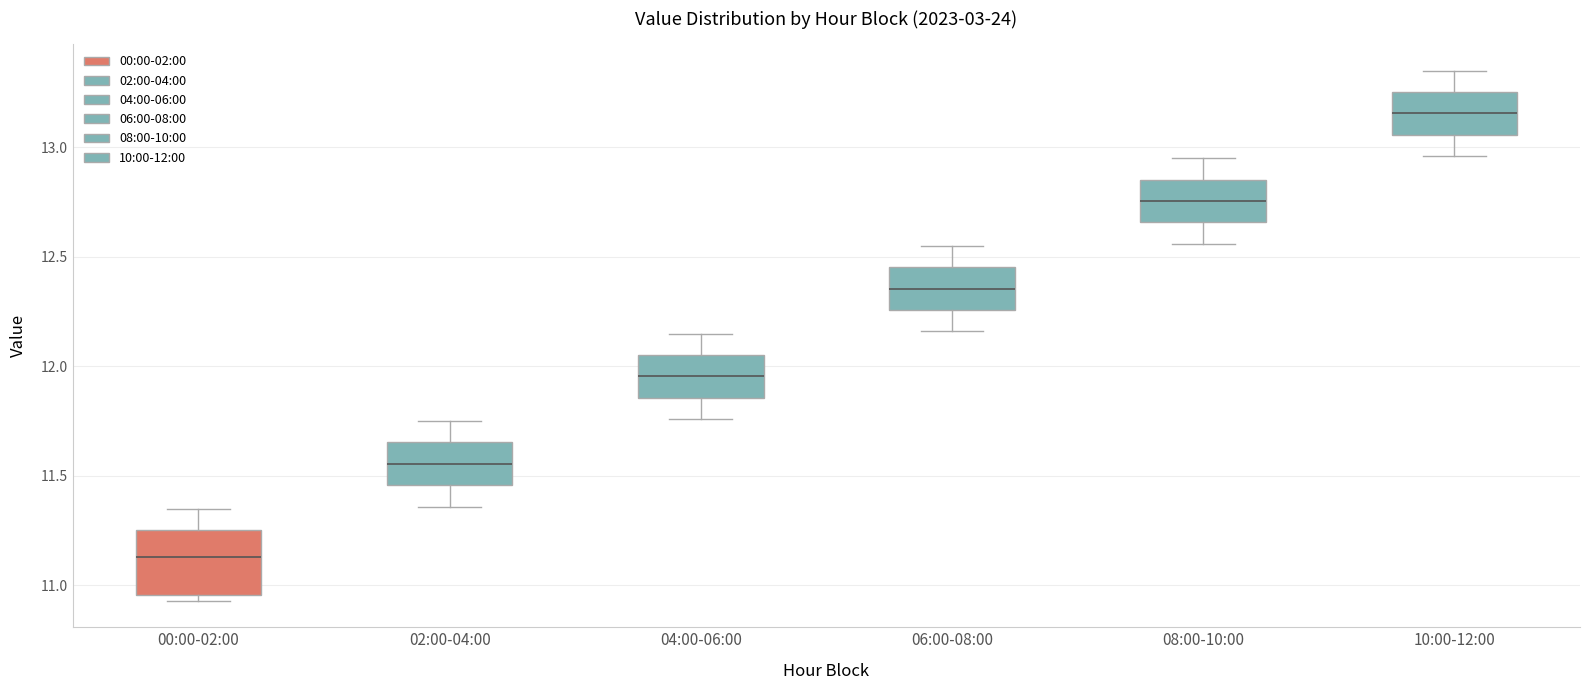

Reading left to right, read every box against the y-axis: the position of its median line, the range the box covers, and the ends of its whiskers. The values are not printed on the chart, so give them approximately, as read against the axis.

00:00-02:00: median 11.15, box 10.95 to 11.25, whiskers 10.95 (just below the box's lower edge) to 11.35
02:00-04:00: median 11.55, box 11.45 to 11.65, whiskers 11.35 to 11.75
04:00-06:00: median 11.95, box 11.85 to 12.05, whiskers 11.75 to 12.15
06:00-08:00: median 12.35, box 12.25 to 12.45, whiskers 12.15 to 12.55
08:00-10:00: median 12.75, box 12.65 to 12.85, whiskers 12.55 to 12.95
10:00-12:00: median 13.15, box 13.05 to 13.25, whiskers 12.95 to 13.35